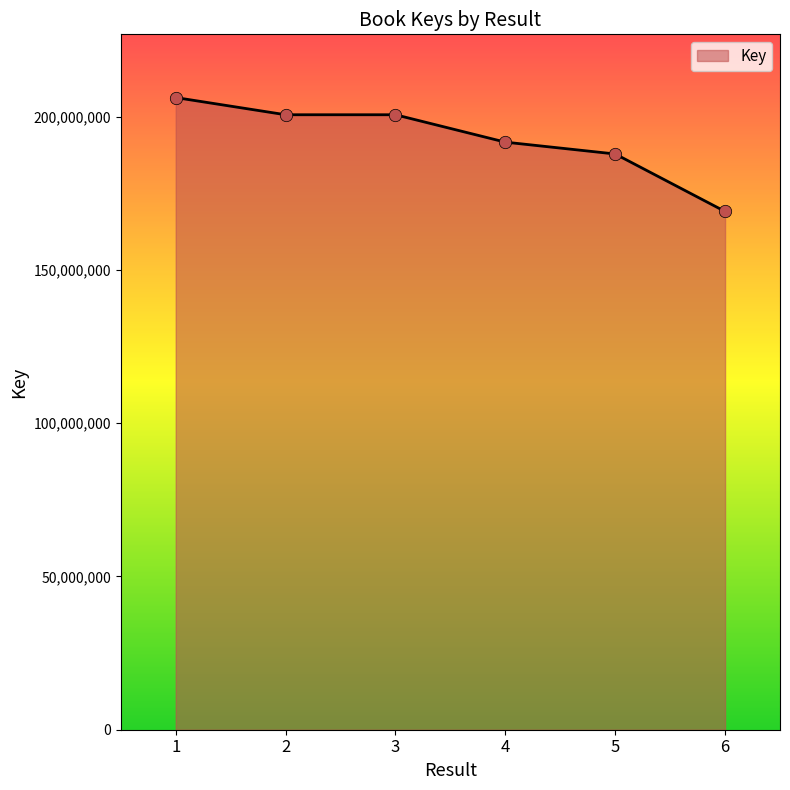

Between 2 and 5, which is larger?

2